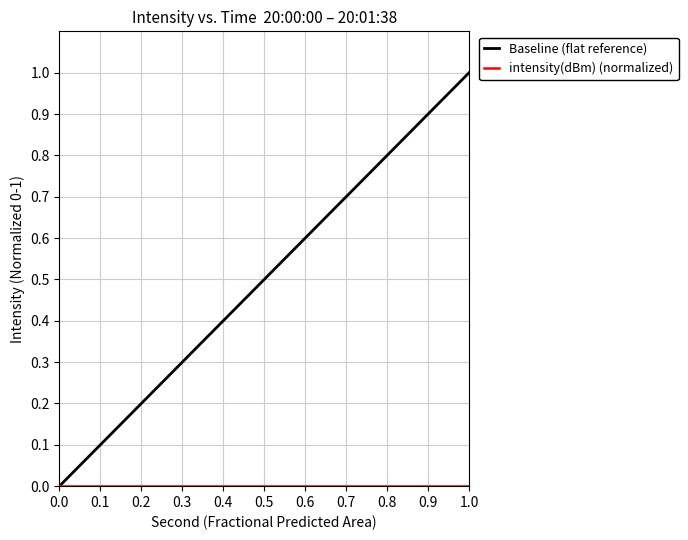

Which series has the largest total across all categories?

Baseline (flat reference)